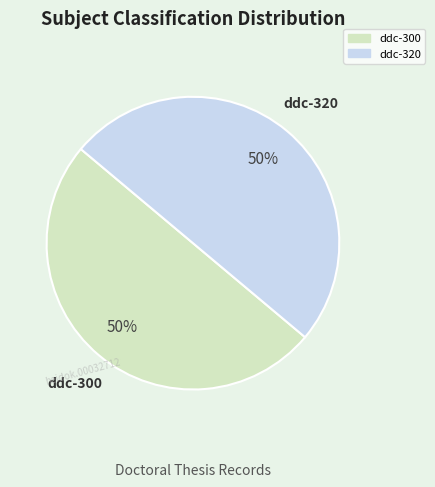

To the nearest percent, what is the average slice percentage?

50%